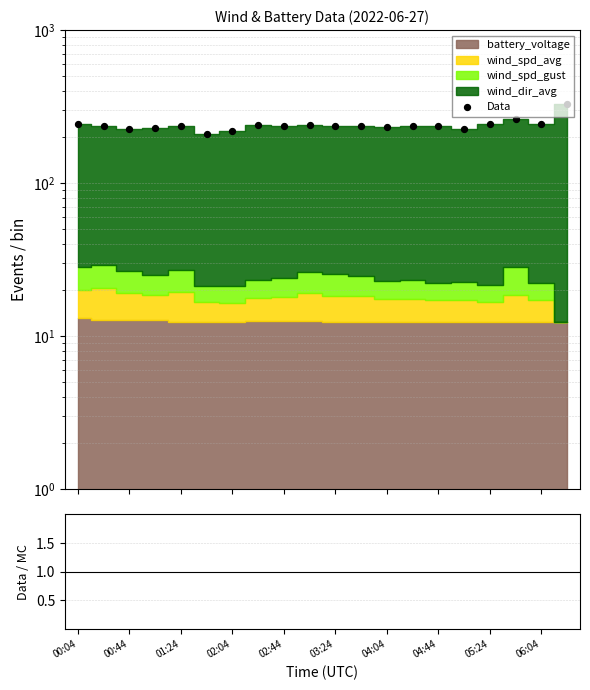

Which series contains the highest Y value?

Data